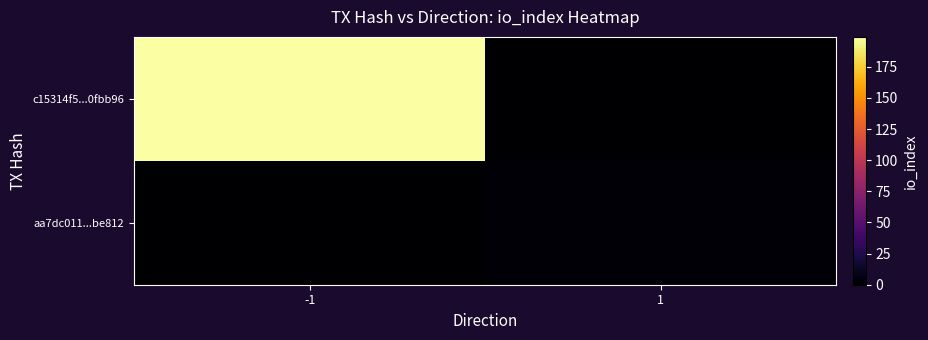

Reading left to right, extract all data points from this chart.

c15314f5...0fbb96: -1=199	1=0
aa7dc011...be812: -1=0	1=2